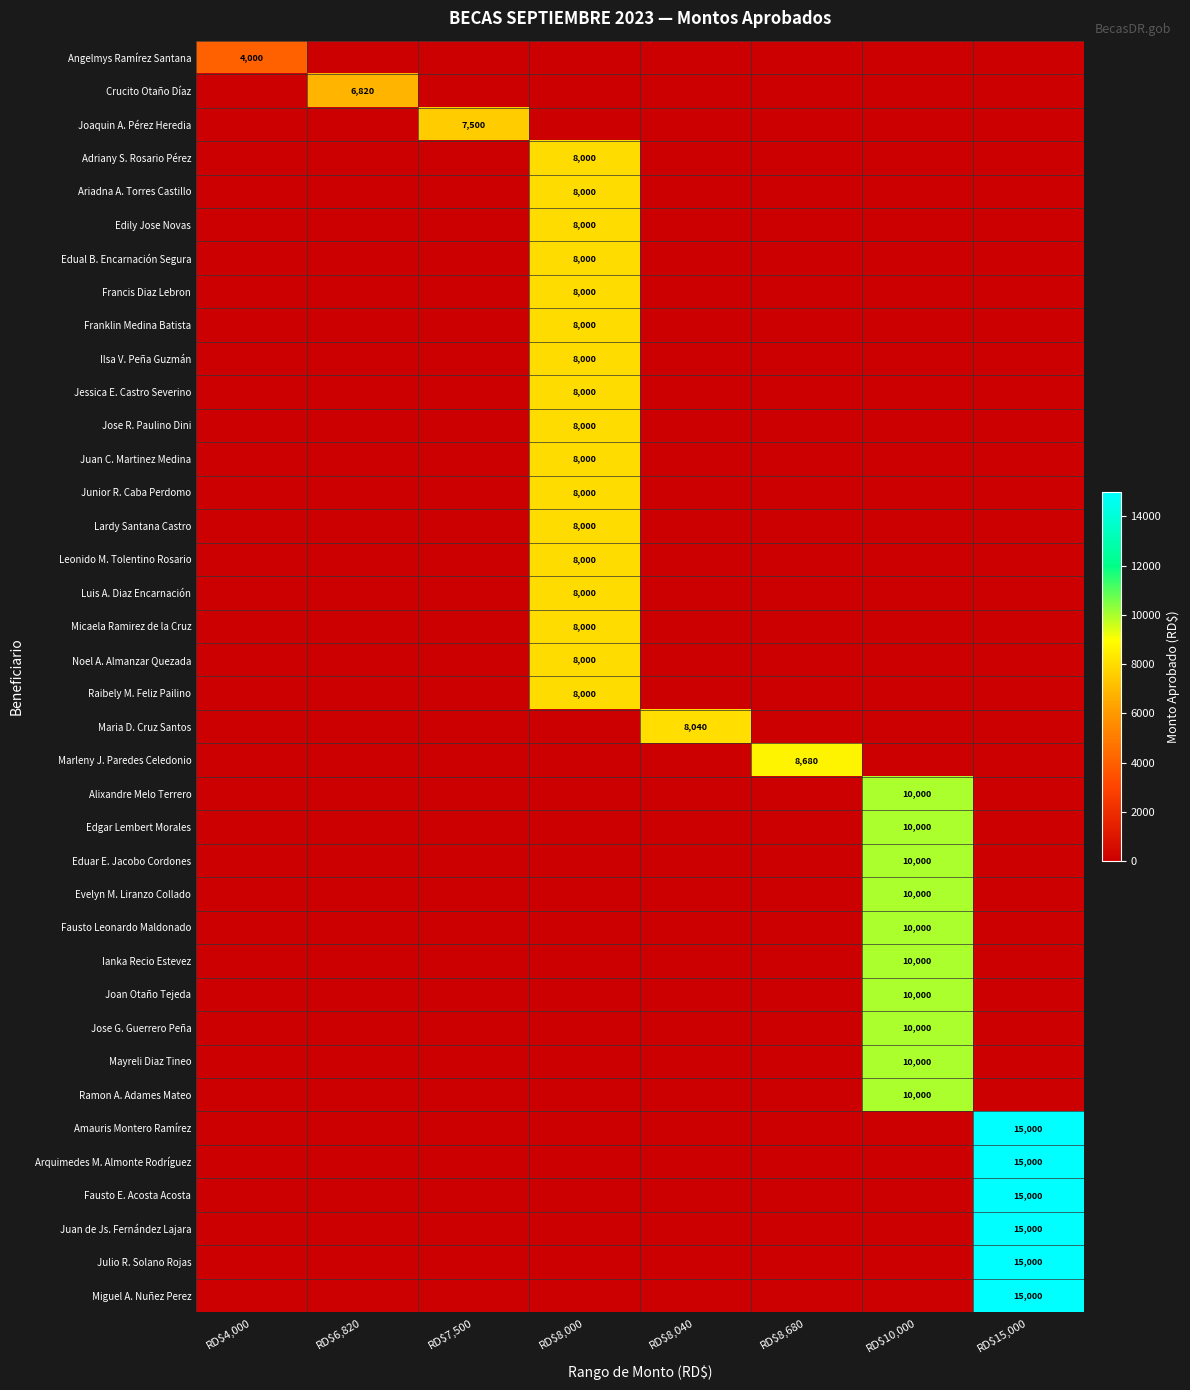

Is it true that Lardy Santana Castro equals 3659 at RD$8,000?

False